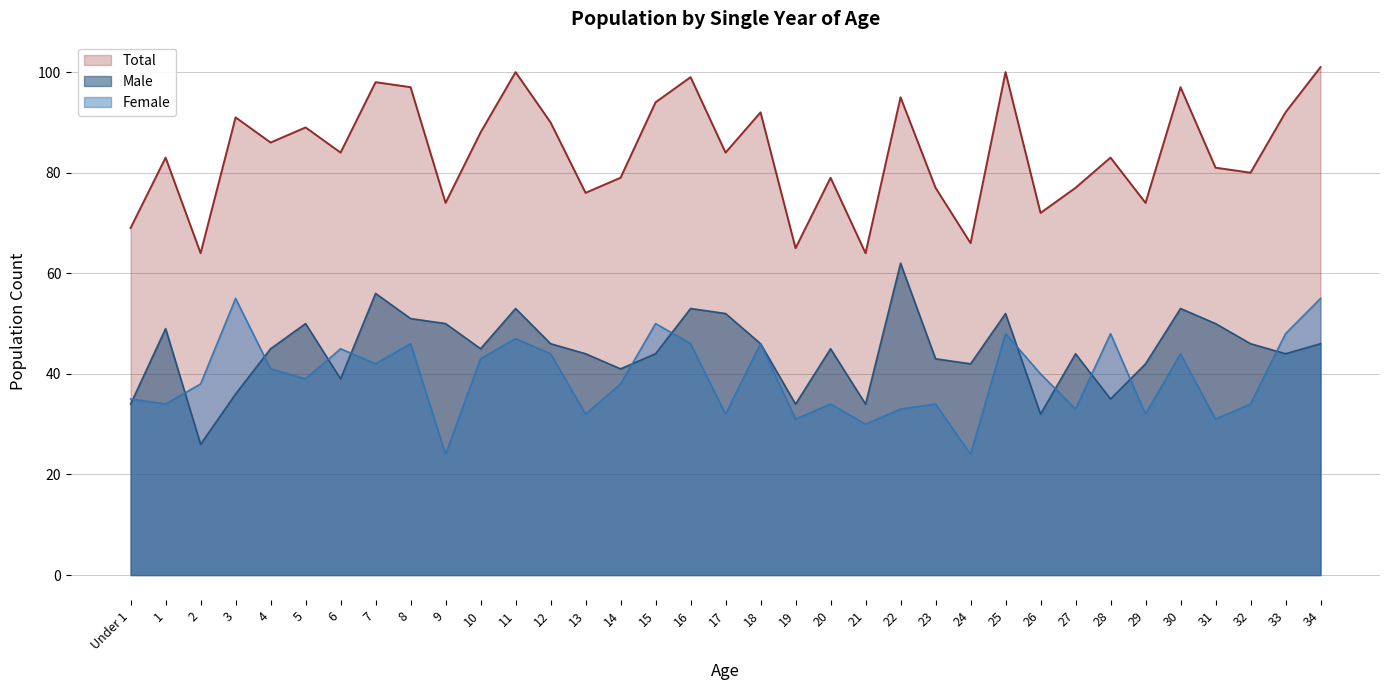

What is the total value across all series at 4?

172